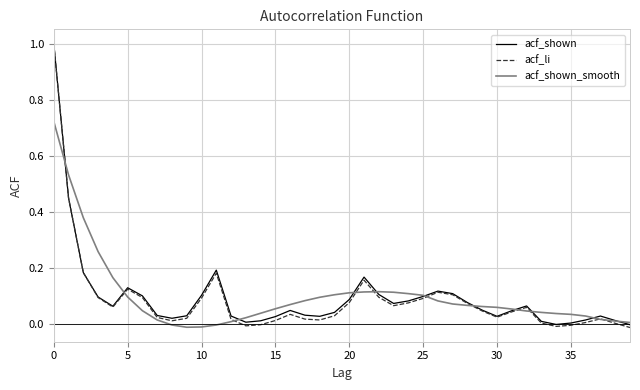

Which series has the largest range (max minus min)?

acf_li